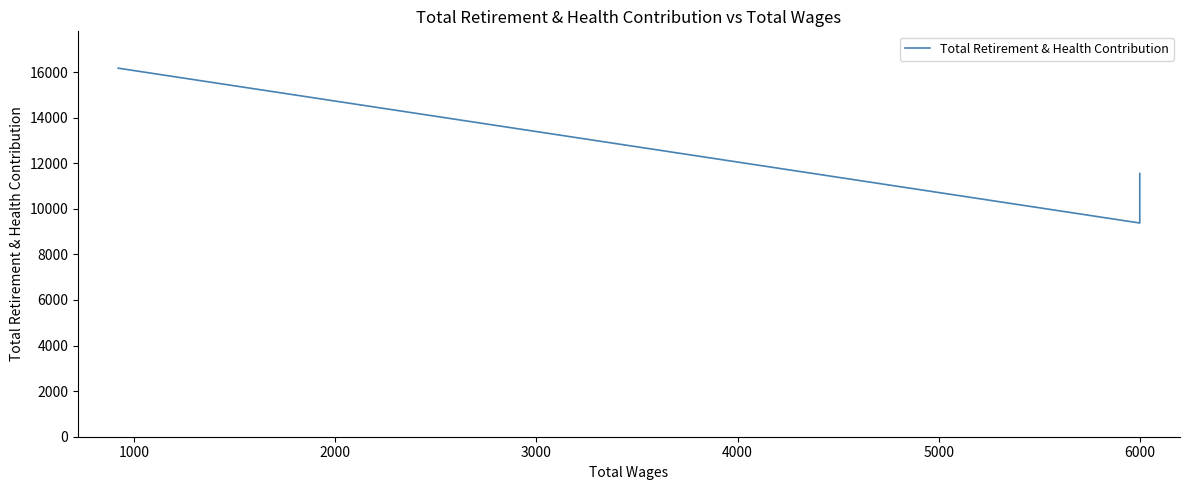

Reading left to right, extract all data points from this chart.

11548	11091	11091	11091	10563	9377	16170